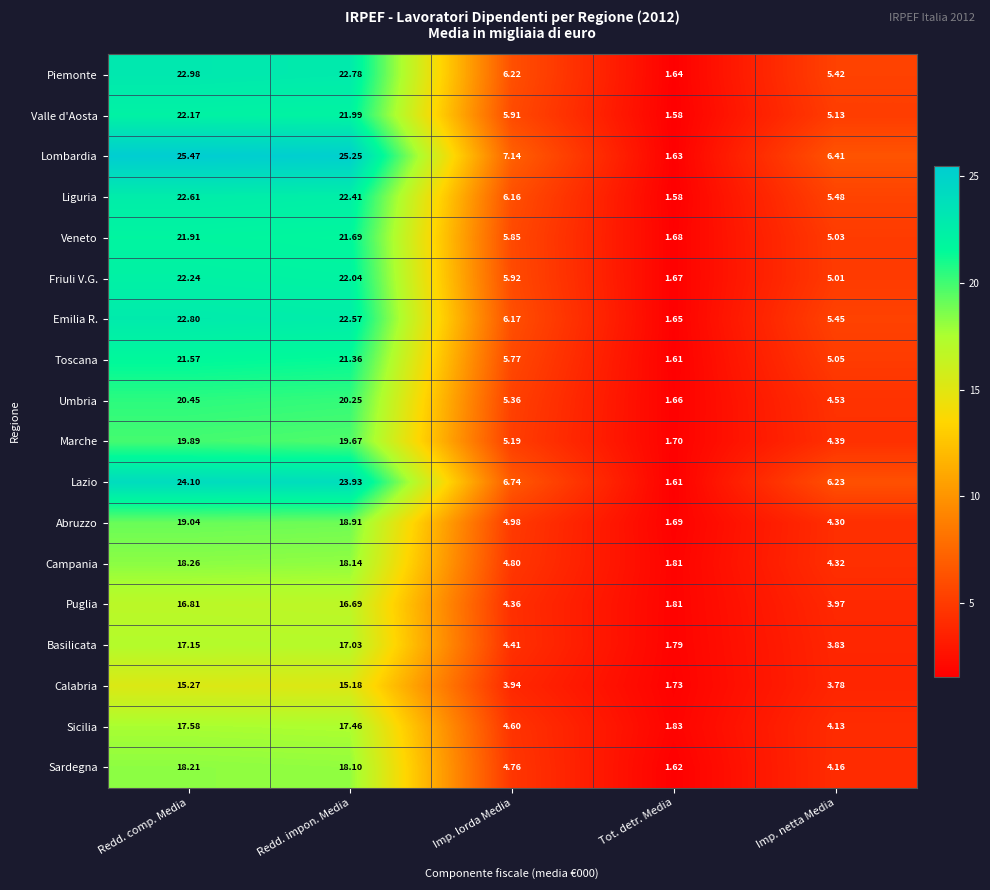

Which label corresponds to the smallest value in the chart?

Tot. detr. Media